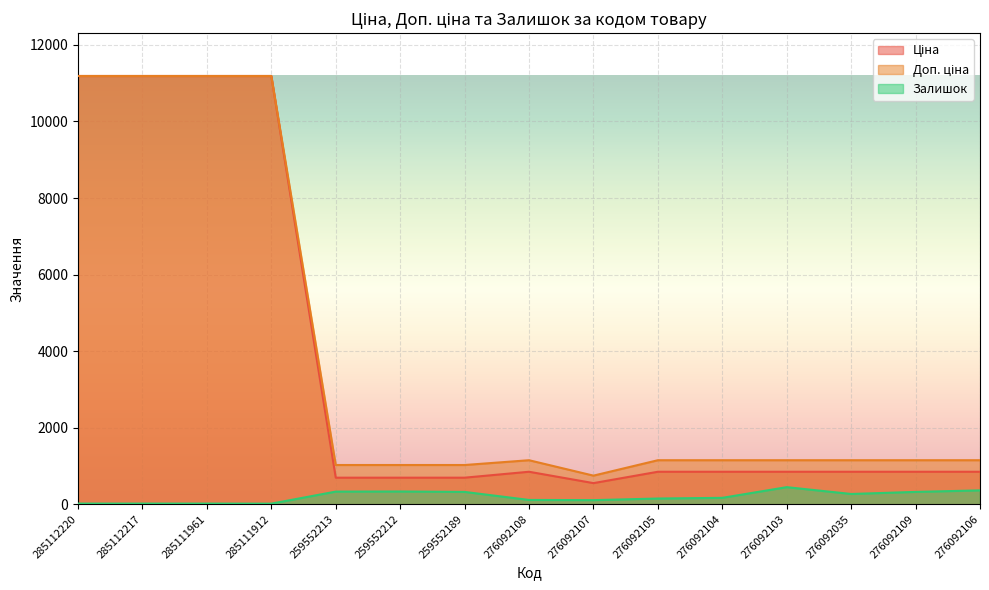

Reading right to left, what are all the values shown in this chart?

Ціна: 276092106=848.4	276092109=848.4	276092035=848.4	276092103=848.4	276092104=848.4	276092105=848.4	276092107=551.5	276092108=848.4	259552189=693.7	259552212=693.7	259552213=693.7	285111912=11188.2	285111961=11188.2	285112217=11188.2	285112220=11188.2
Доп. ціна: 276092106=1149.7	276092109=1149.7	276092035=1149.7	276092103=1149.7	276092104=1149.7	276092105=1149.7	276092107=747.0	276092108=1149.7	259552189=1024.6	259552212=1024.6	259552213=1024.6	285111912=11188.2	285111961=11188.2	285112217=11188.2	285112220=11188.2
Залишок: 276092106=362.0	276092109=322.0	276092035=268.0	276092103=446.0	276092104=167.0	276092105=149.0	276092107=107.0	276092108=112.0	259552189=322.0	259552212=333.0	259552213=330.0	285111912=15.0	285111961=17.0	285112217=17.0	285112220=17.0